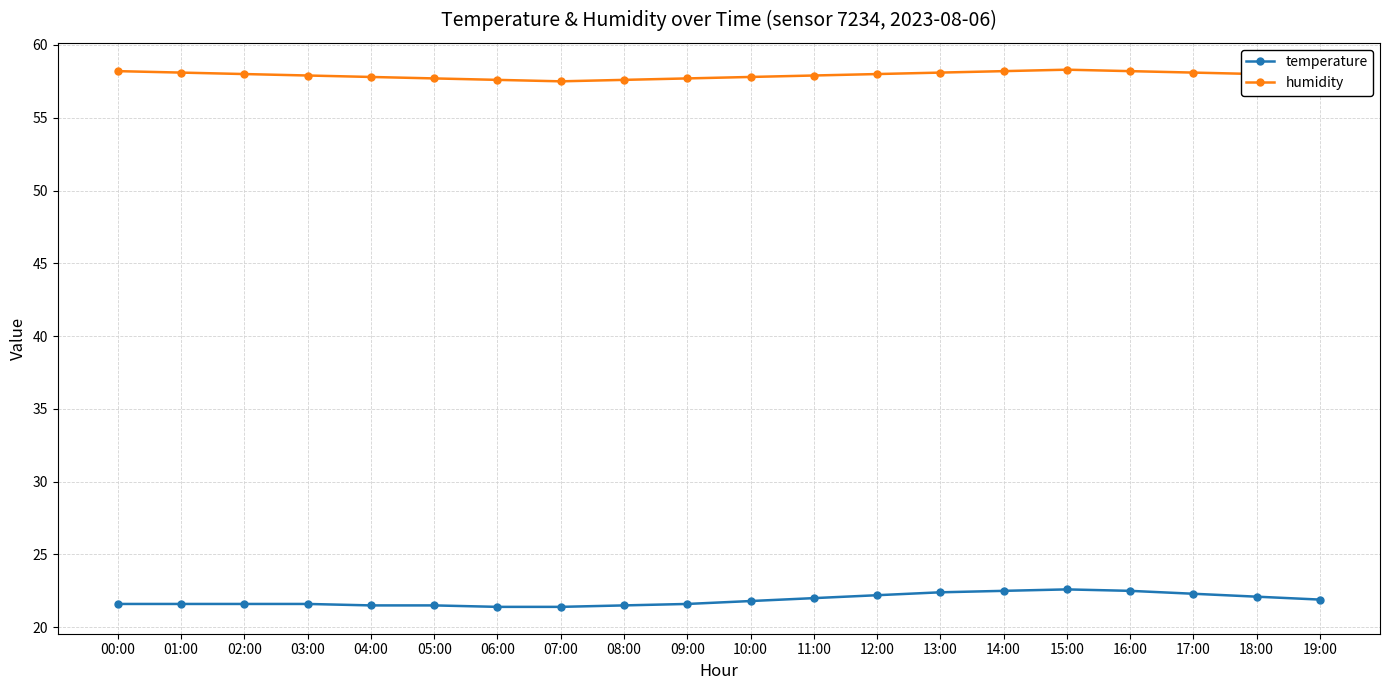

What are all the series names shown in the legend?

temperature, humidity